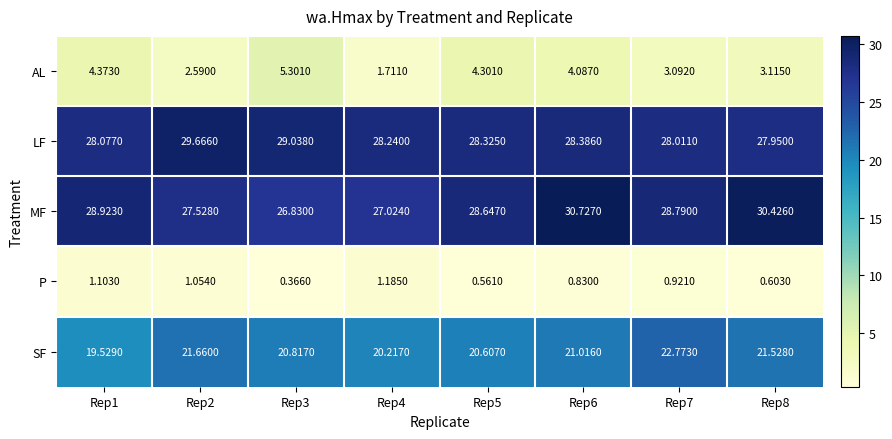

Rank the series by their maximum value, from highest to lowest.

MF, LF, SF, AL, P